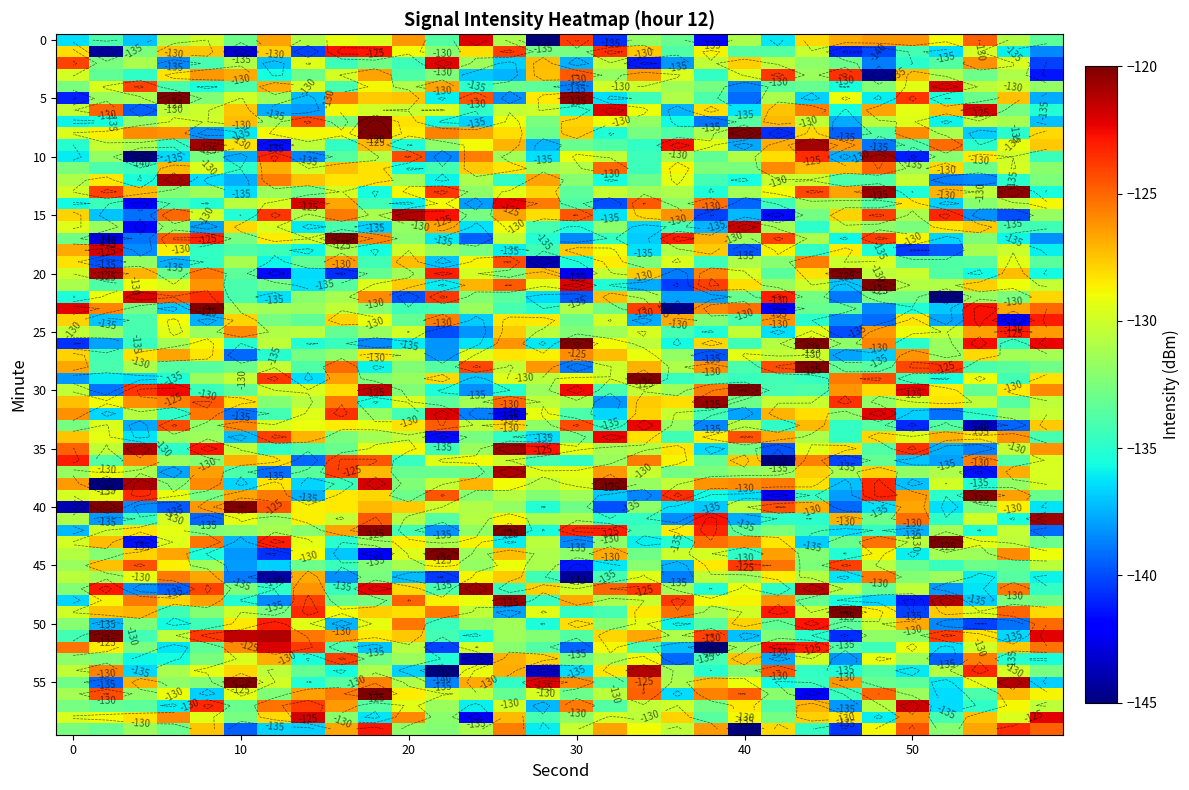

What is the difference between the maximum and minimum values?

23.1